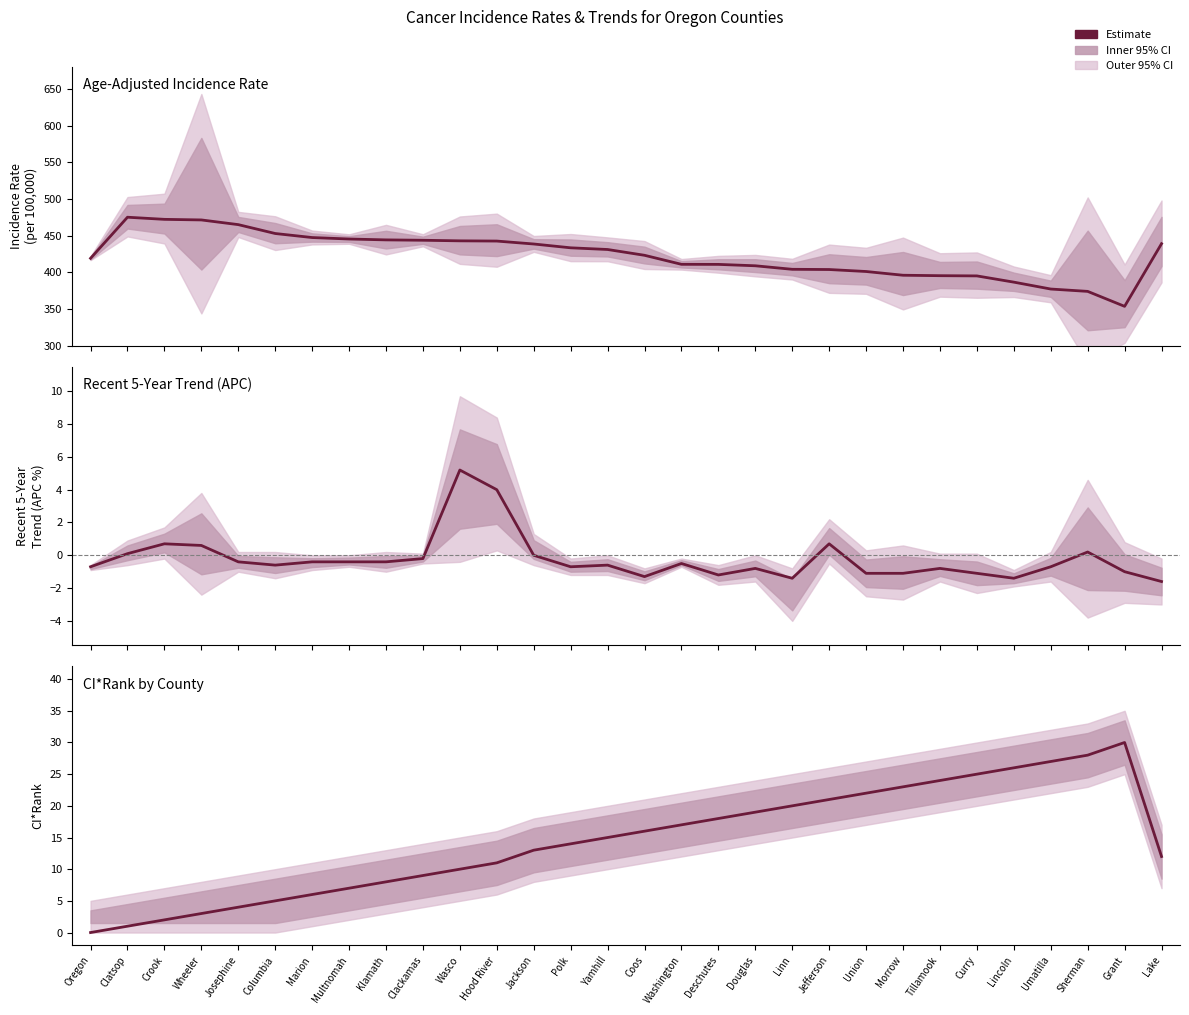

What is the difference between the CI*Rank values at Polk and Lake?

2.0